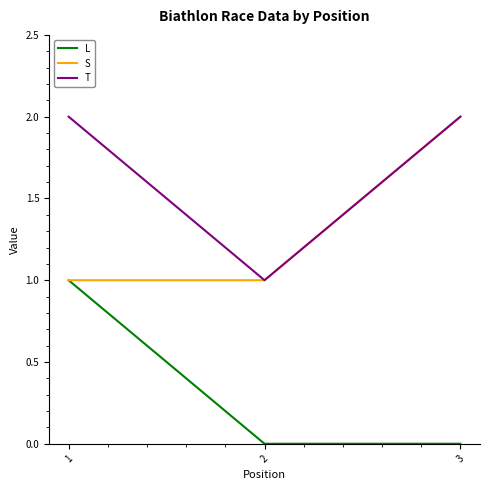

The S series shows 1 at 3. True or false?

False